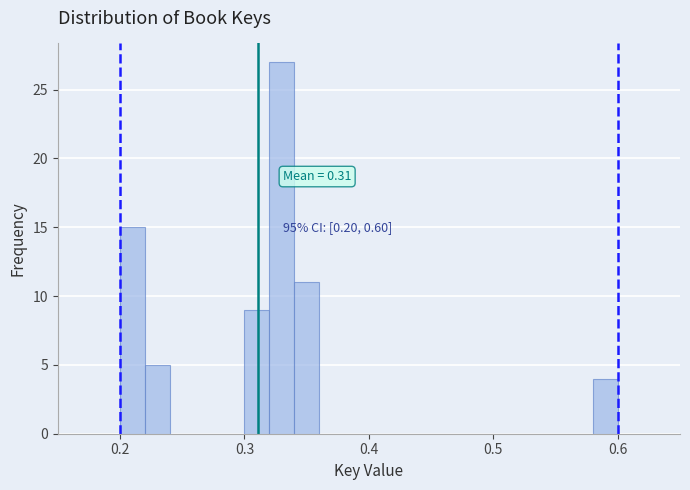

Around what value on the x-axis is the tallest bar? Give the approximate position of its centre, as read against the axis.

0.33